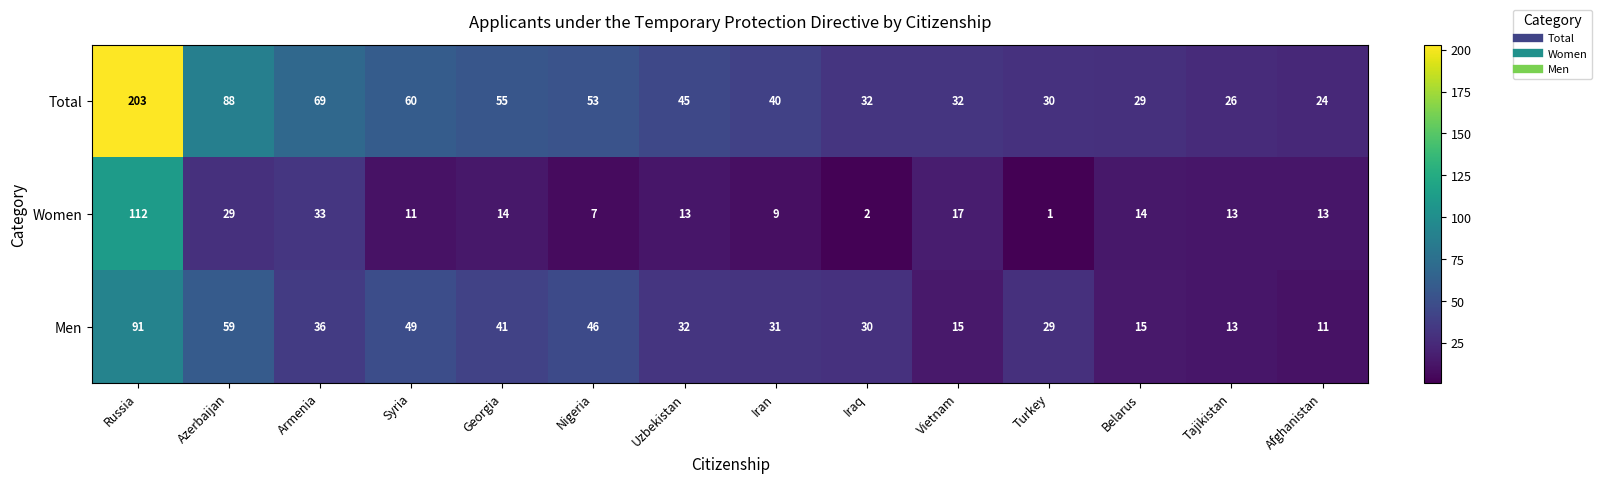

Which series has the largest range (max minus min)?

Total